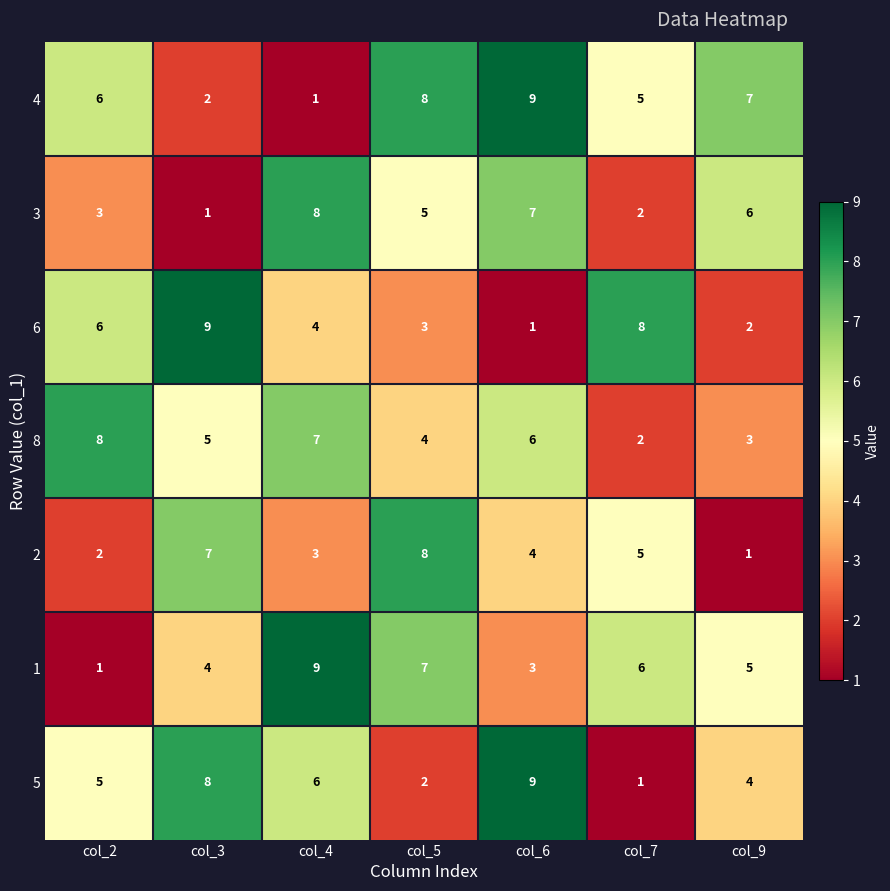

How many distinct data groups are displayed?

7